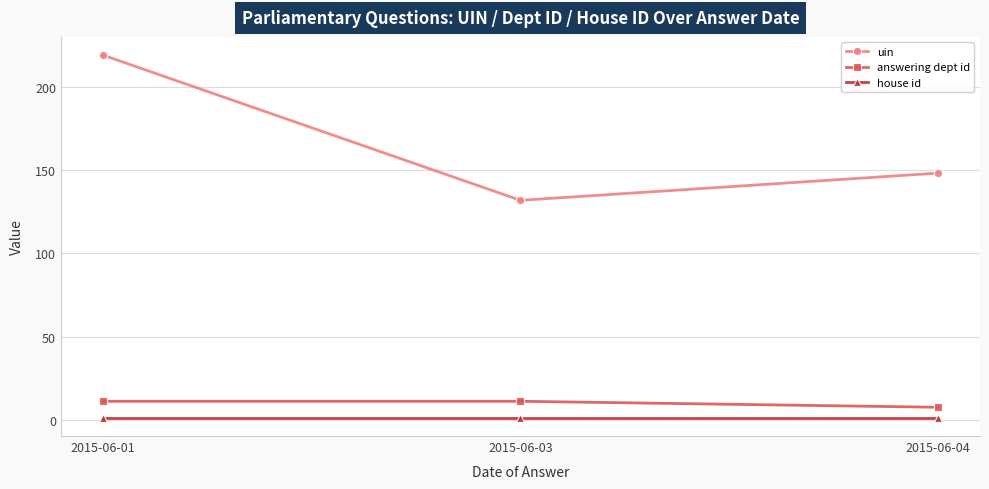

Reading right to left, what are all the values shown in this chart?

uin: 2015-06-04=148.4	2015-06-03=132.0	2015-06-01=219.5
answering dept id: 2015-06-04=7.4	2015-06-03=11.0	2015-06-01=11.0
house id: 2015-06-04=1.0	2015-06-03=1.0	2015-06-01=1.0